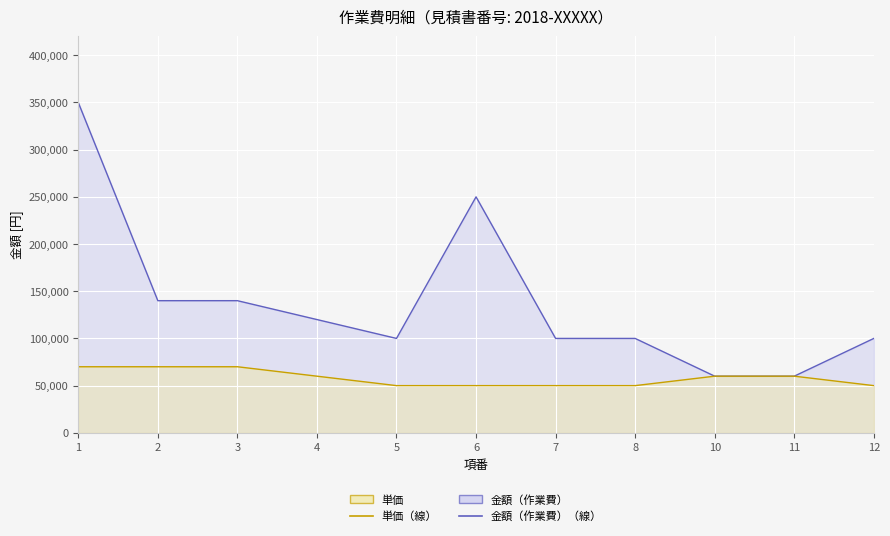

At 6, list the series in order from smallest to largest.

単価, 金額（作業費）